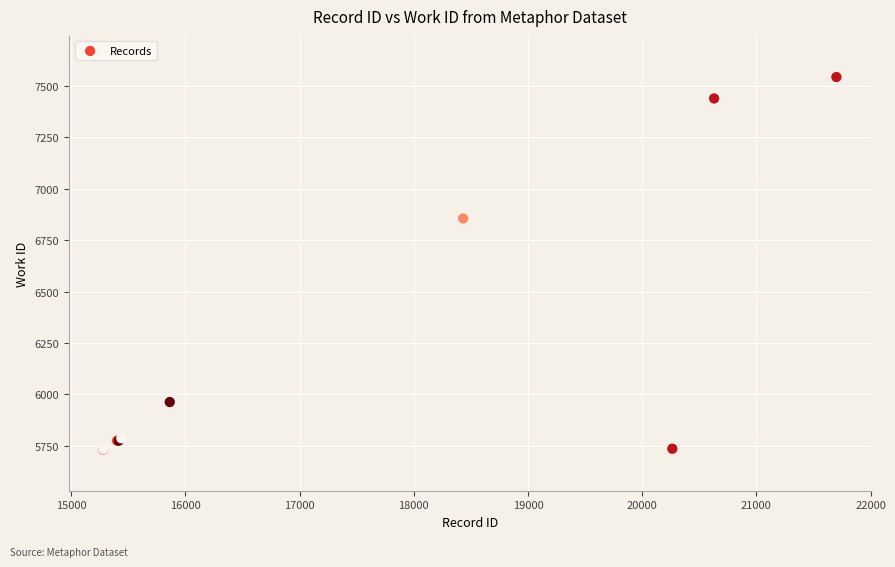

What Y value in the scatter plot is closest to 6637?

6855